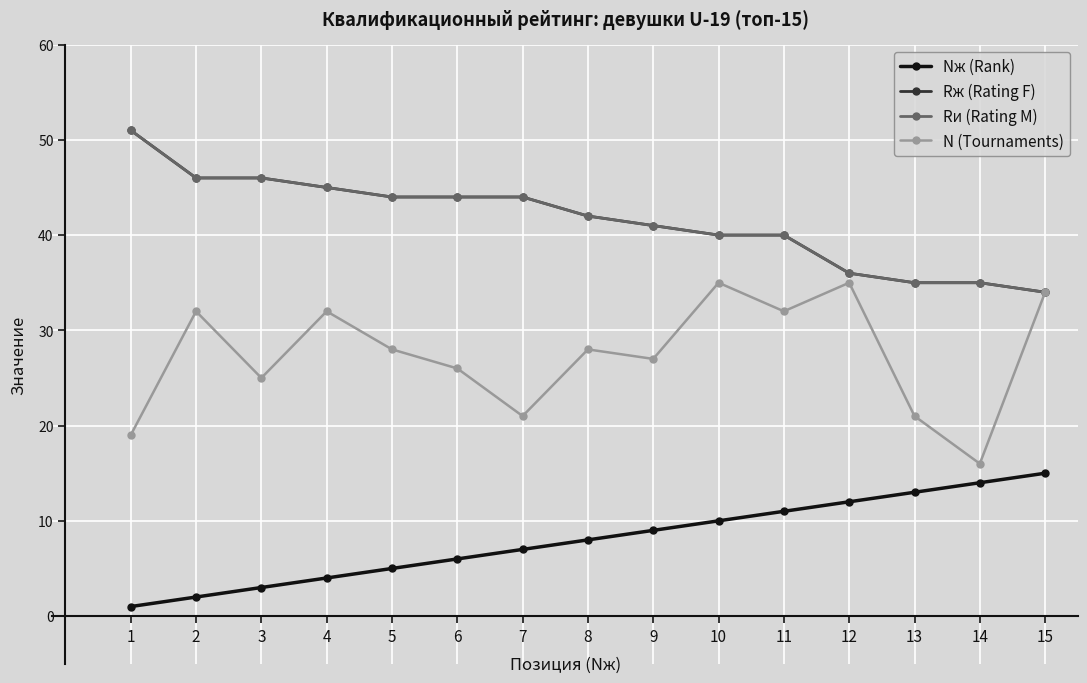

At how many categories does at least one series exceed 40?

9